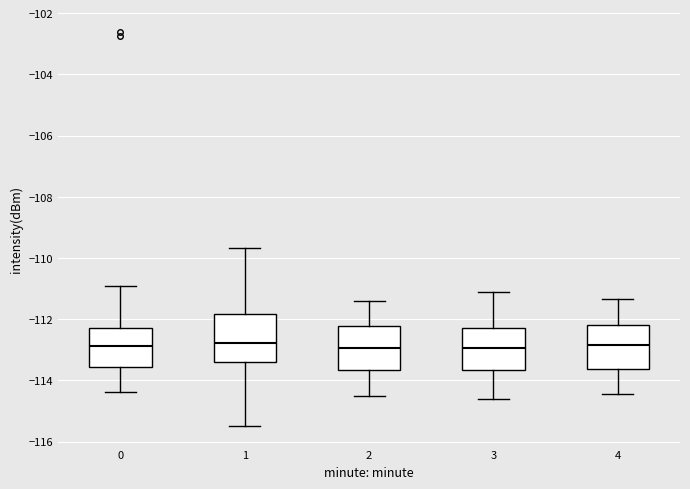

Where does the upper whisker of the box at x = 2 end on the y-axis? The values are not printed on the chart, so give them approximately, as read against the axis.

-111.4